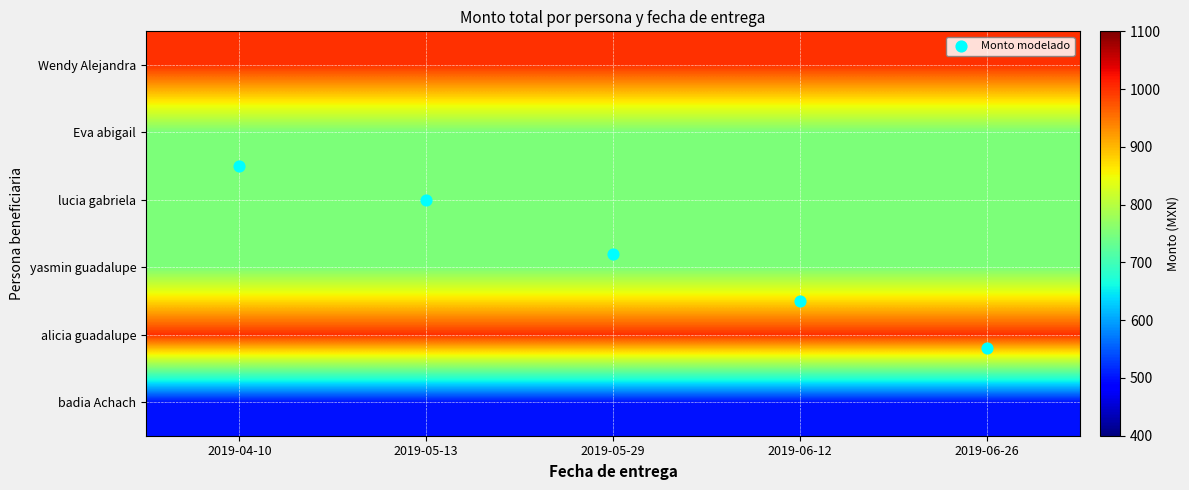

What is the maximum value shown in the chart?

1000.0